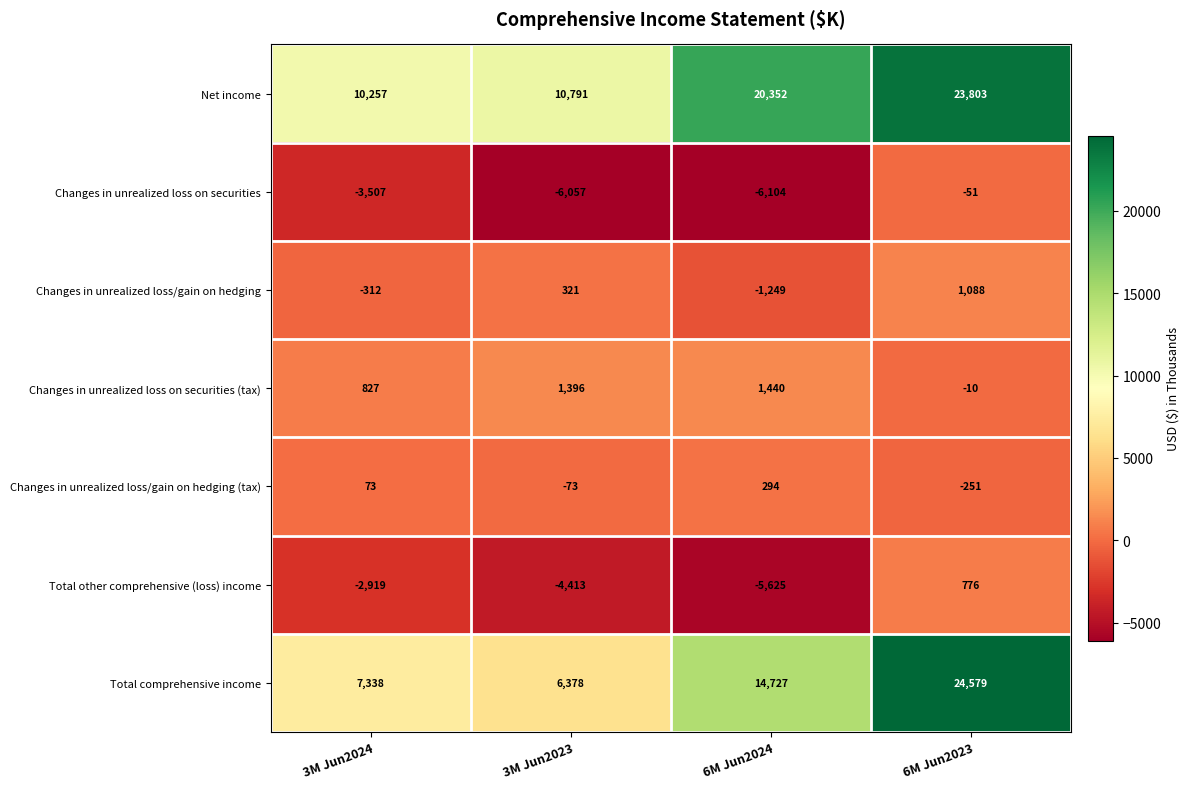

List the series in order of their peak value, lowest first.

Changes in unrealized loss on securities, Changes in unrealized loss/gain on hedging (tax), Total other comprehensive (loss) income, Changes in unrealized loss/gain on hedging, Changes in unrealized loss on securities (tax), Net income, Total comprehensive income